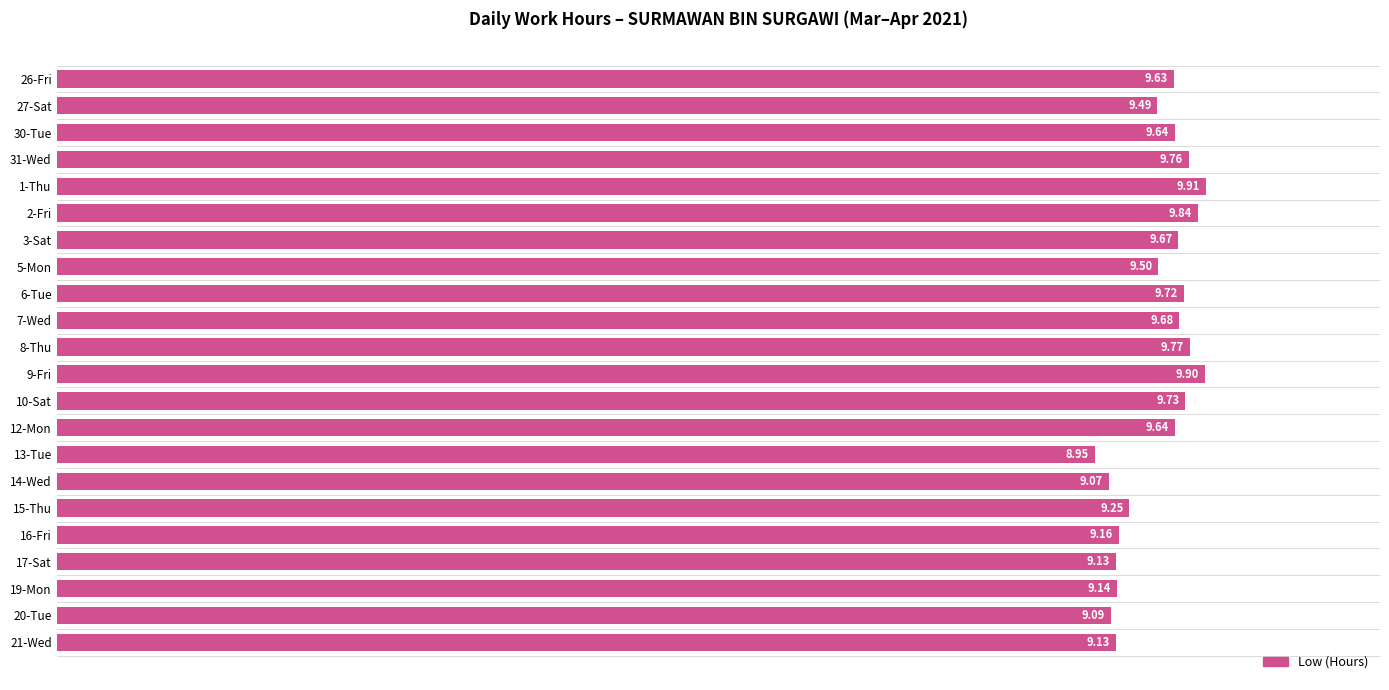

At which label is the value closest to 9?

13-Tue